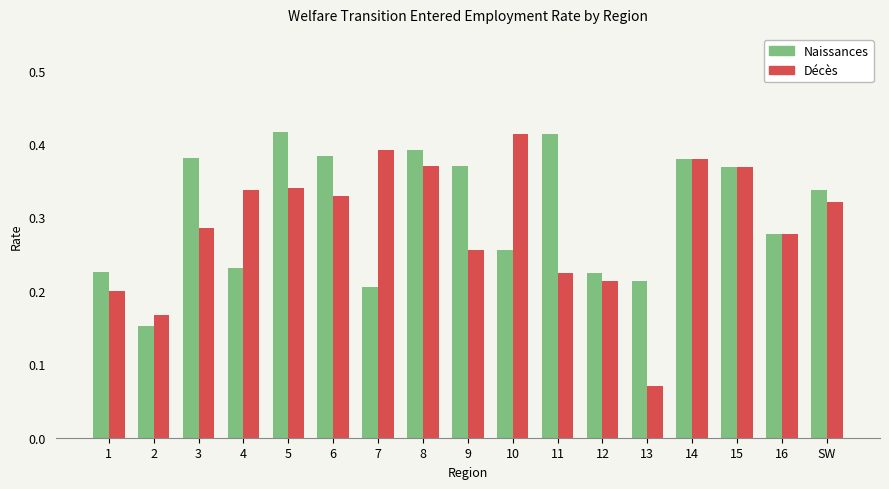

Which series changed the most between 10 and 15?

Naissances